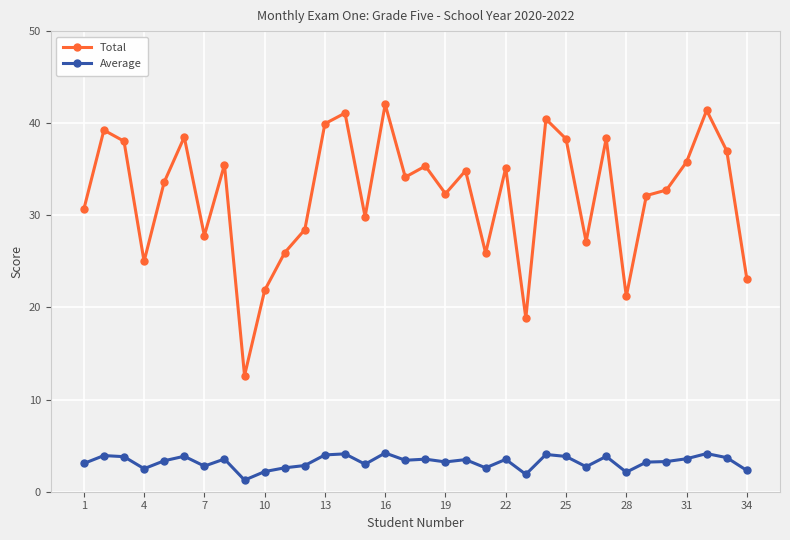

List the series in order of their overall mean, lowest first.

Average, Total